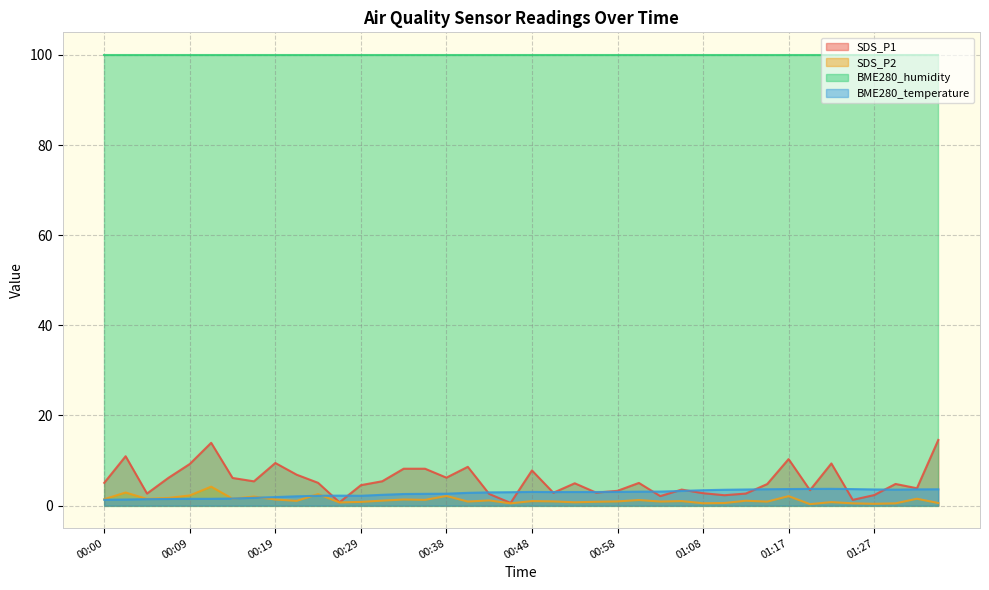

How many data points in SDS_P2 are less than 1?

18